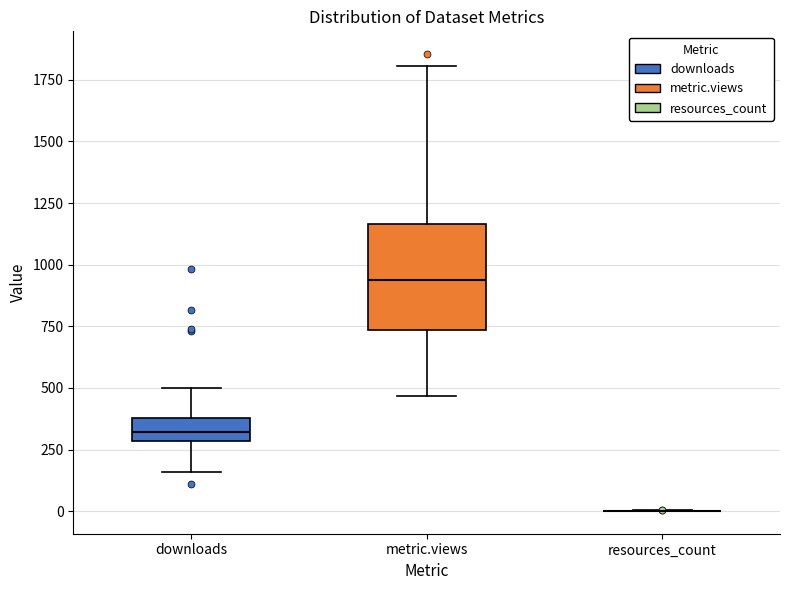

Reading left to right, transcribe this box plot: for each box, give where its median line is, the range the box spans, and where its two whiskers end, as read against the y-axis. The values are not printed on the chart, so give them approximately, as read against the axis.

downloads: median 300 (inside the box), box 300 to 400, whiskers 150 to 500
metric.views: median 950, box 750 to 1150, whiskers 450 to 1800
resources_count: box collapsed to a line at 0, whiskers 0 to 0